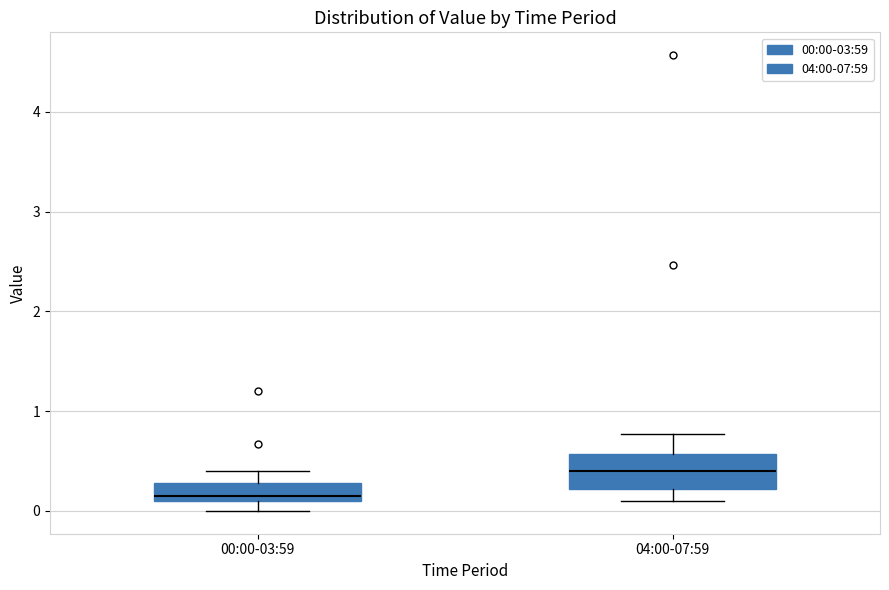

Which box's median line is the highest?

04:00-07:59